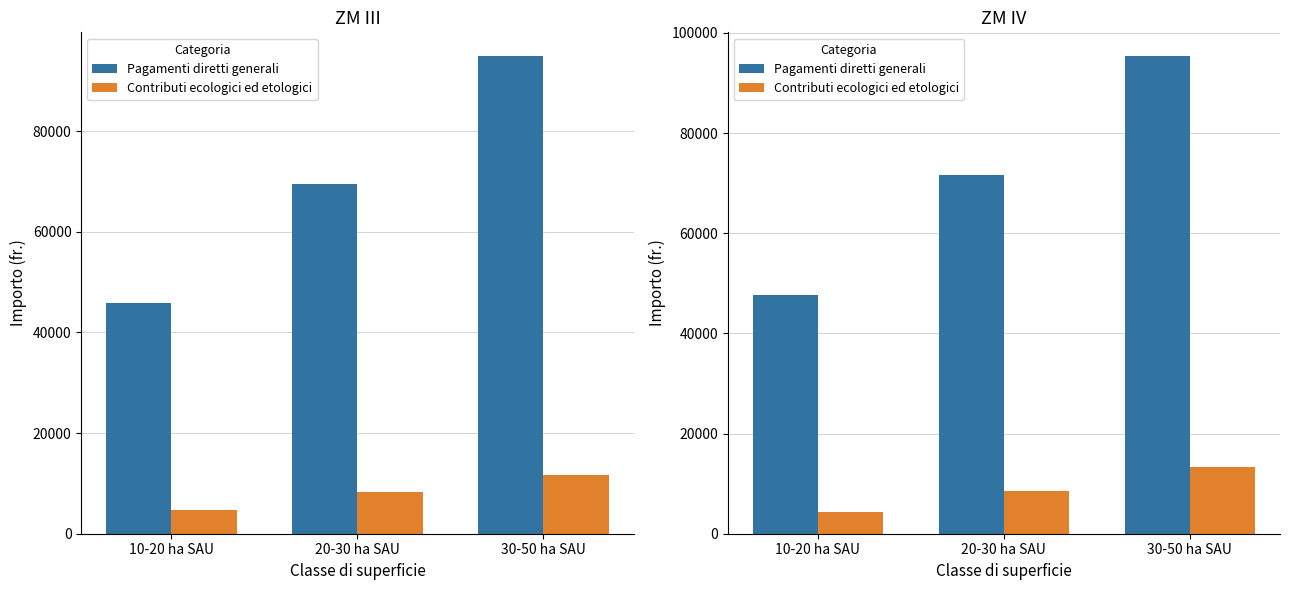

At which label is Contributi ecologici ed etologici closest to 8834?

20-30 ha SAU